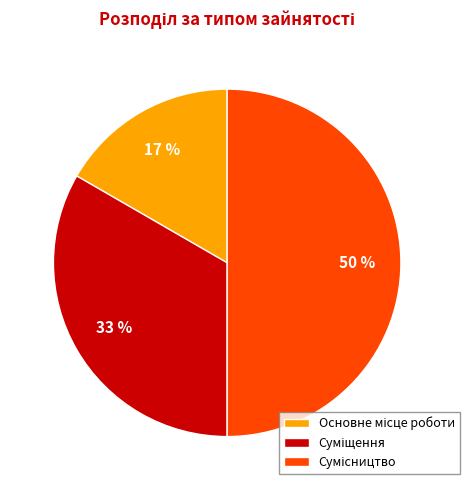

To the nearest percent, what is the average slice percentage?

33%